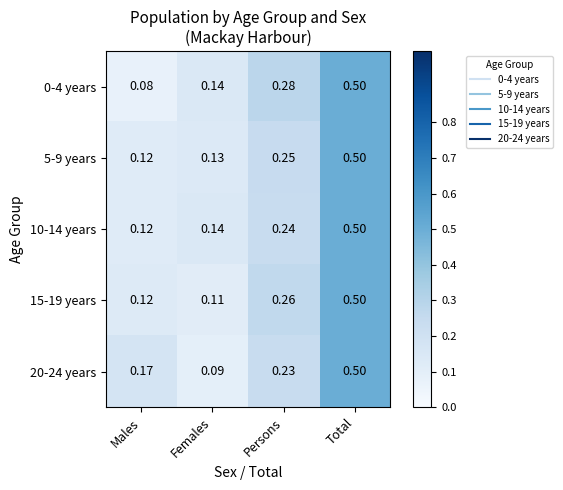

Which series has the largest range (max minus min)?

0-4 years